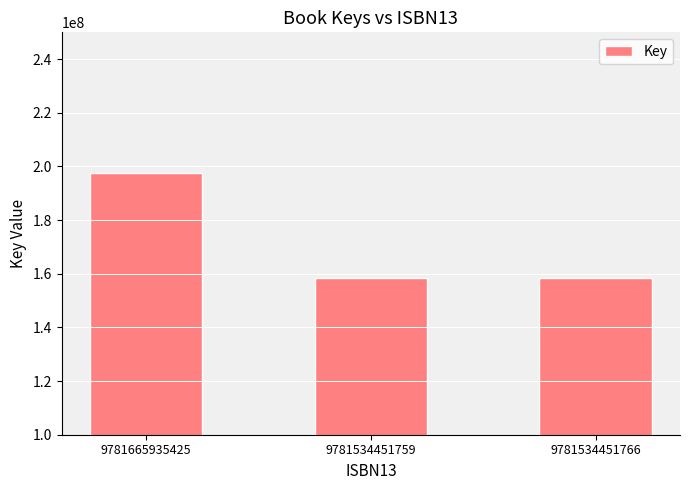

True or false: the data shows 42181720 at 9781534451766.

False